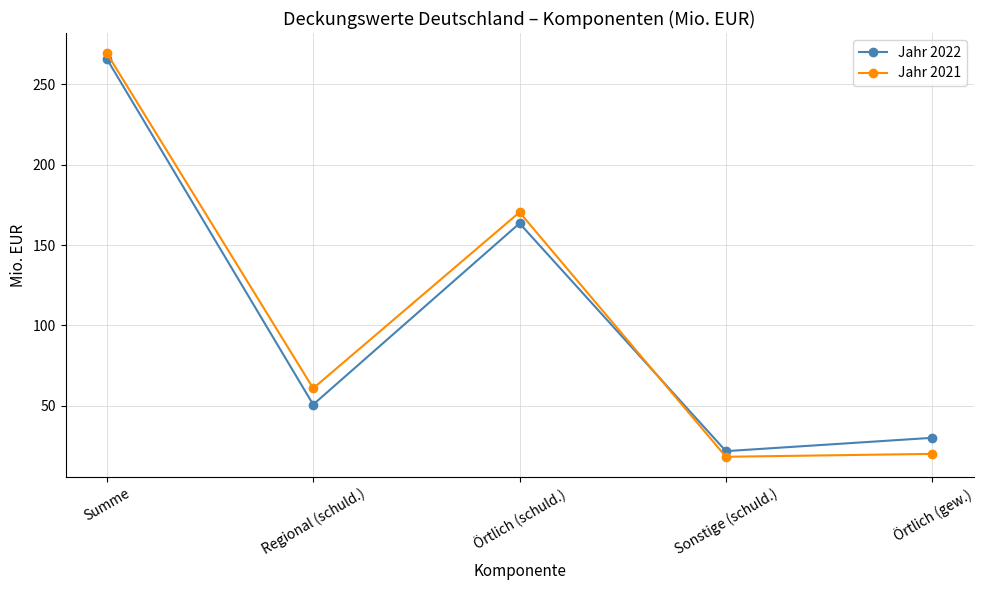

True or false: Jahr 2022 has more than 2 points higher than both neighbors.

False